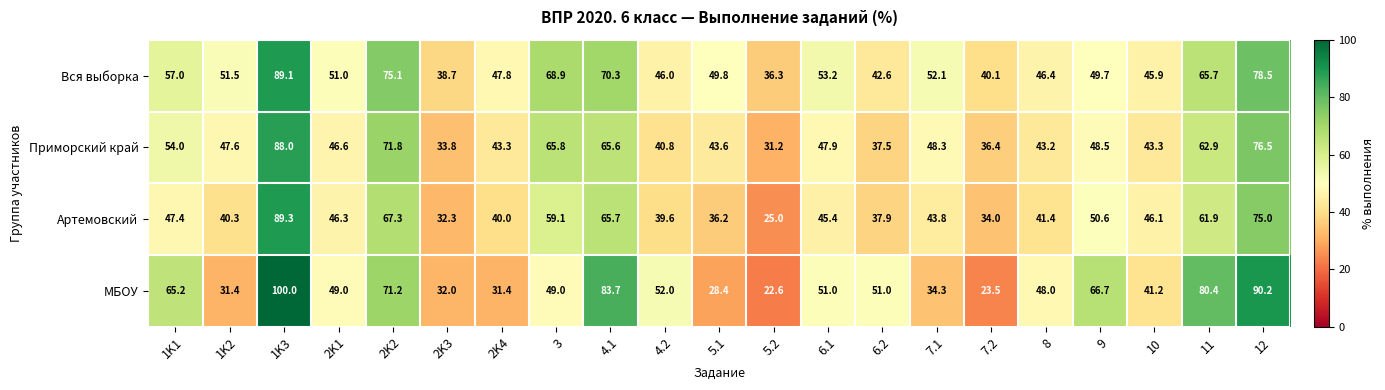

What value does the Вся выборка series have at 6.2?

42.6